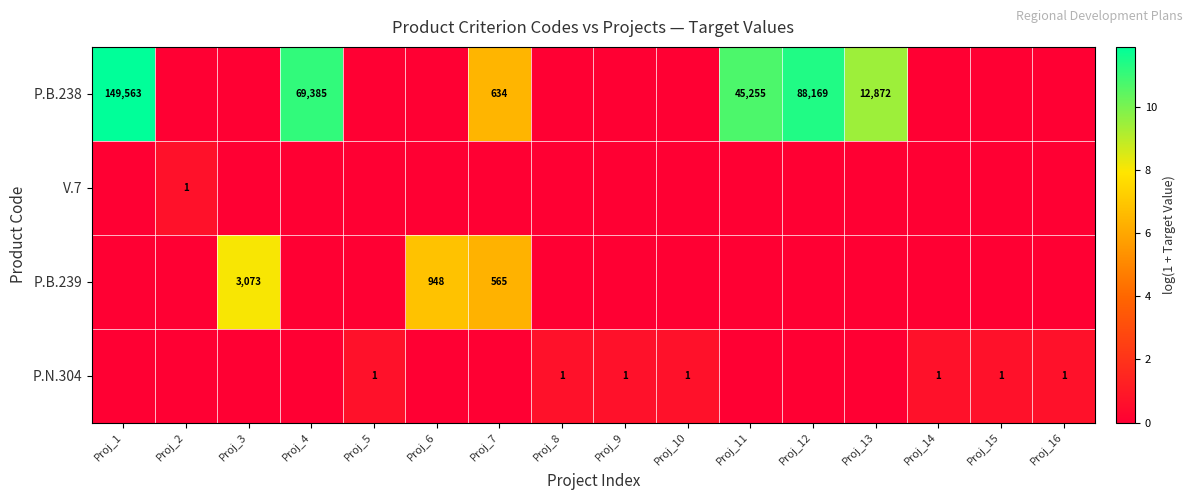

Rank the series at Proj_6 from lowest to highest value.

P.B.238, V.7, P.B.239, P.N.304